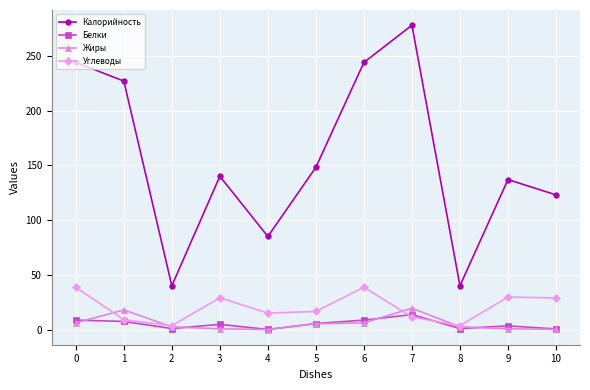

How many categories are shown in the chart?

11